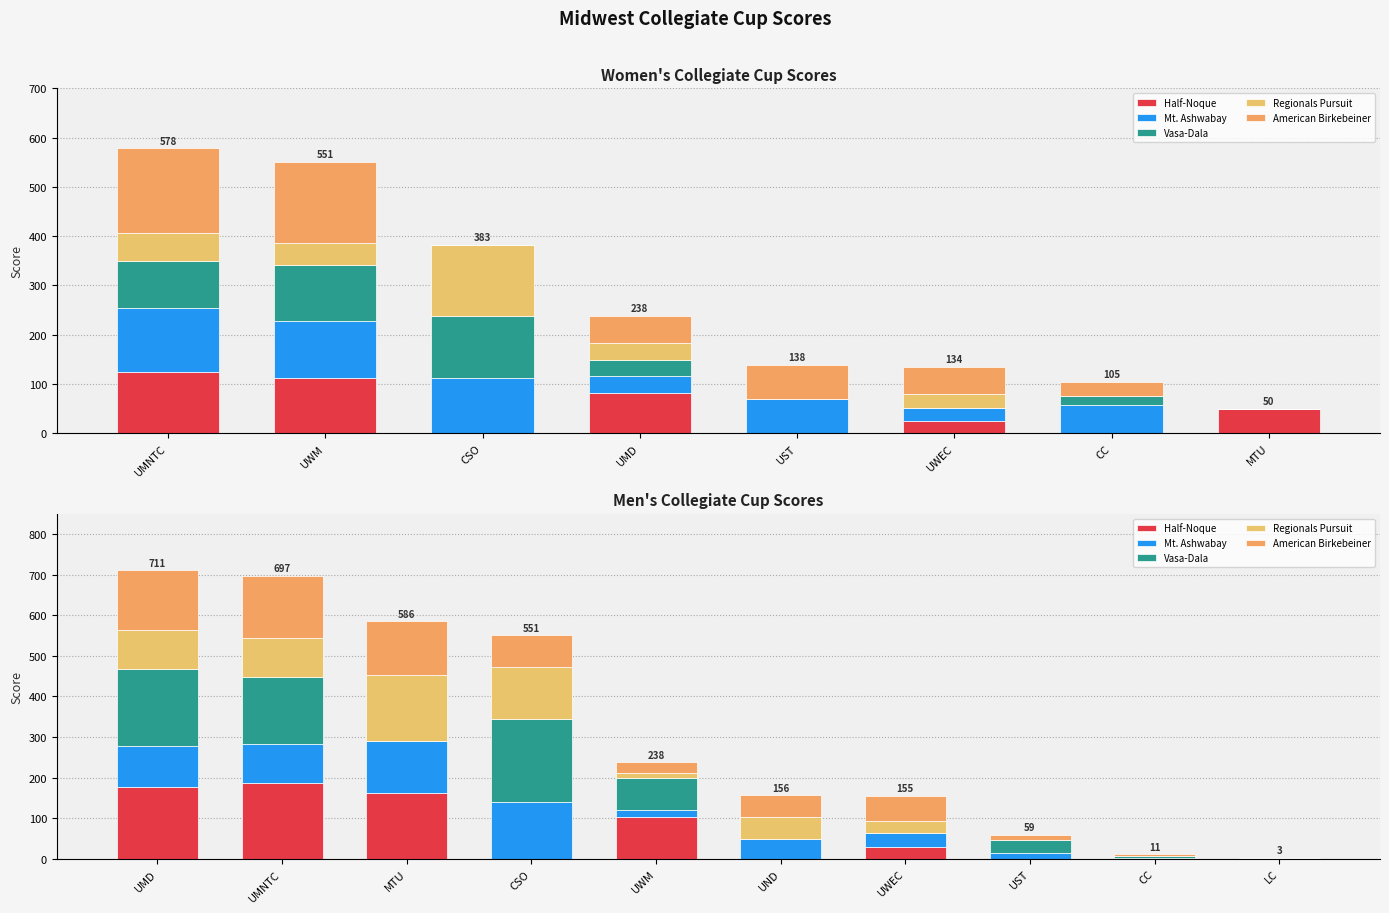

At which label does Mt. Ashwabay first exceed 50?

UMD